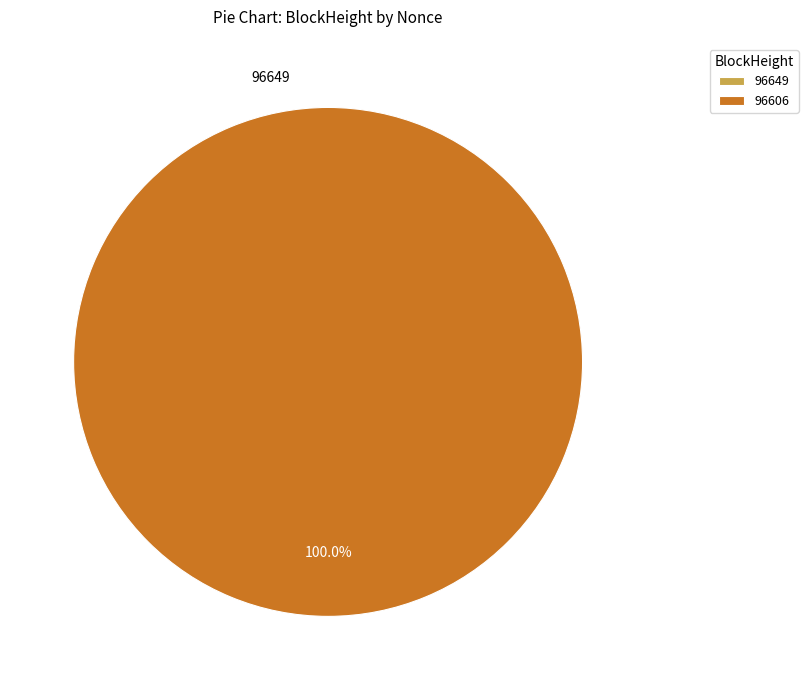

Is it true that 96606 is 100% of the pie?

True